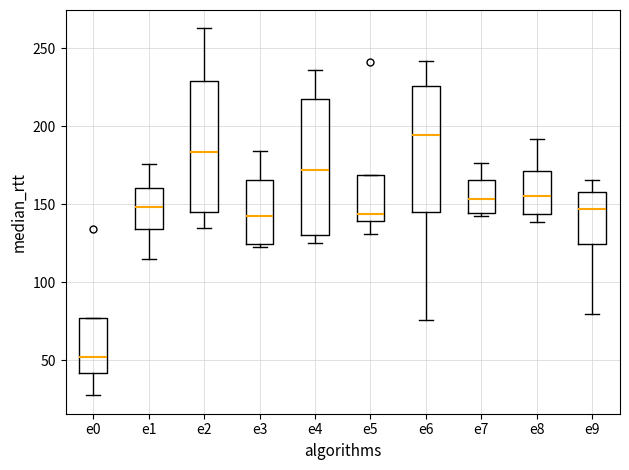

Where does the lower whisker of the box for e6 end on the y-axis? The values are not printed on the chart, so give them approximately, as read against the axis.

75